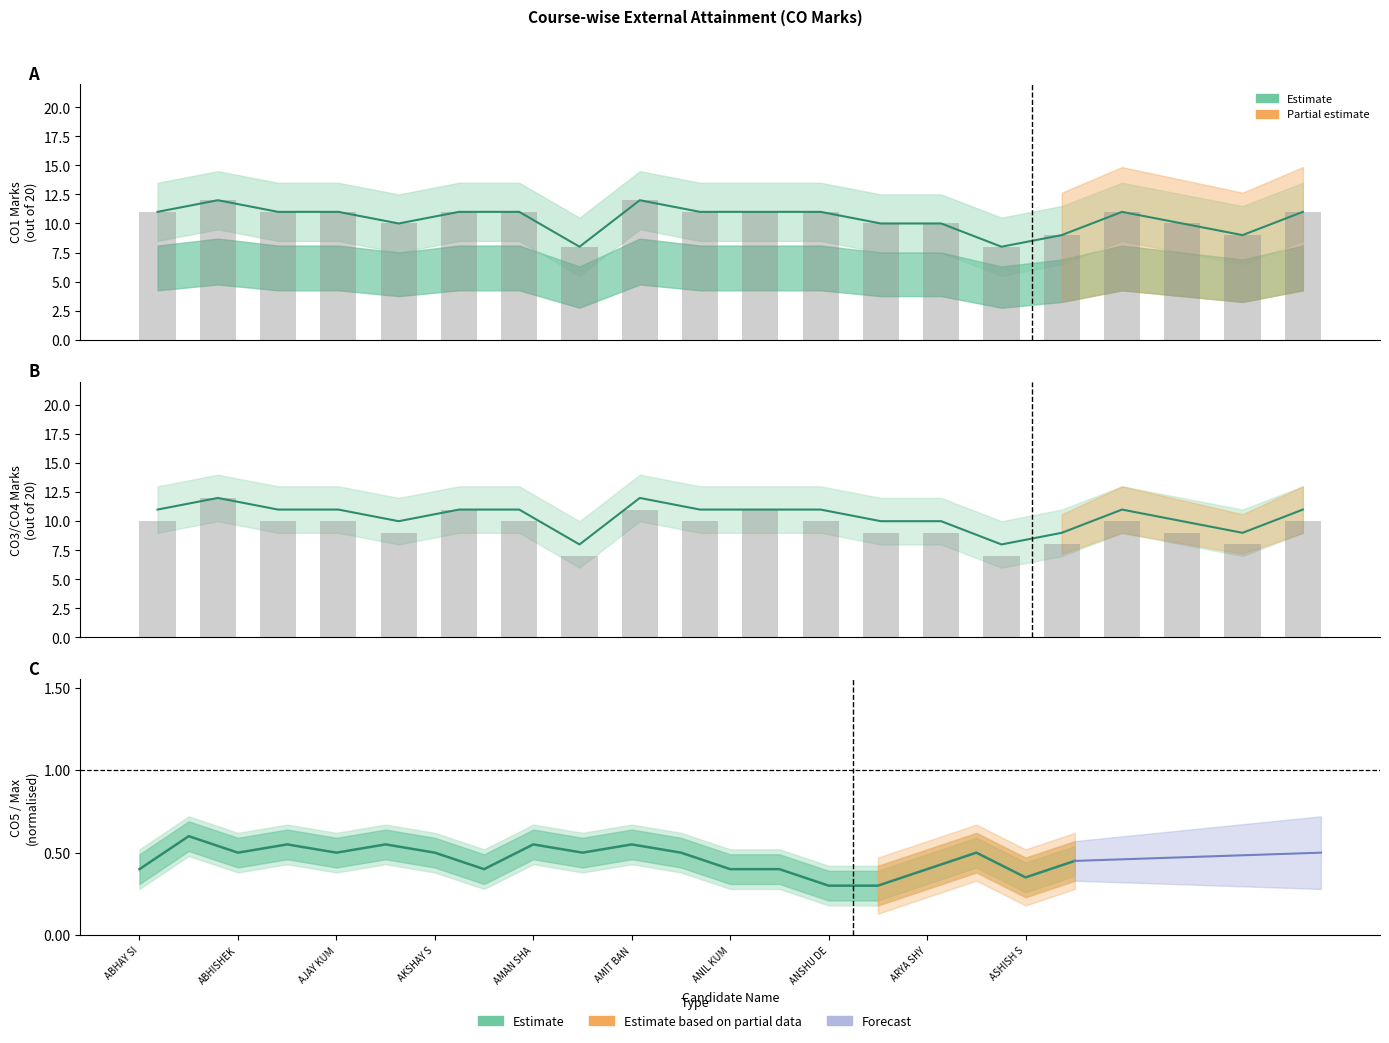

What is the value of the CO4 bars bar at the 2nd from the left?

12.0